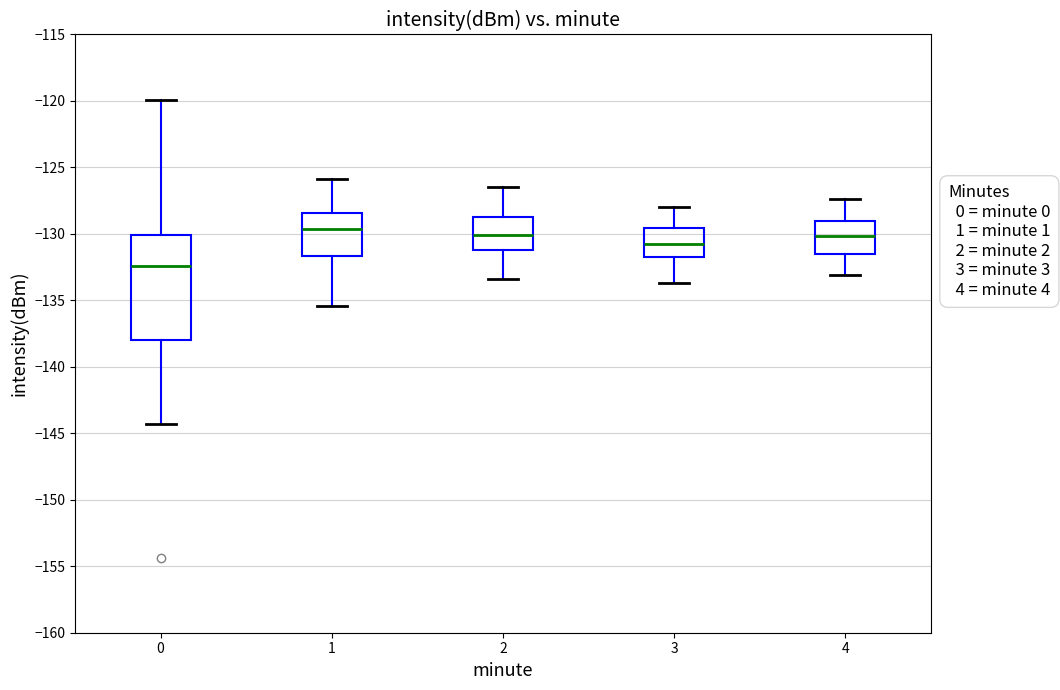

Reading left to right, read every box against the y-axis: the position of its median line, the range the box covers, and the ends of its whiskers. The values are not printed on the chart, so give them approximately, as read against the axis.

0: median -132.5, box -138.0 to -130.0, whiskers -144.5 to -120.0
1: median -129.5, box -131.5 to -128.5, whiskers -135.5 to -126.0
2: median -130.0, box -131.0 to -128.5, whiskers -133.5 to -126.5
3: median -130.5, box -132.0 to -129.5, whiskers -133.5 to -128.0
4: median -130.0, box -131.5 to -129.0, whiskers -133.0 to -127.5